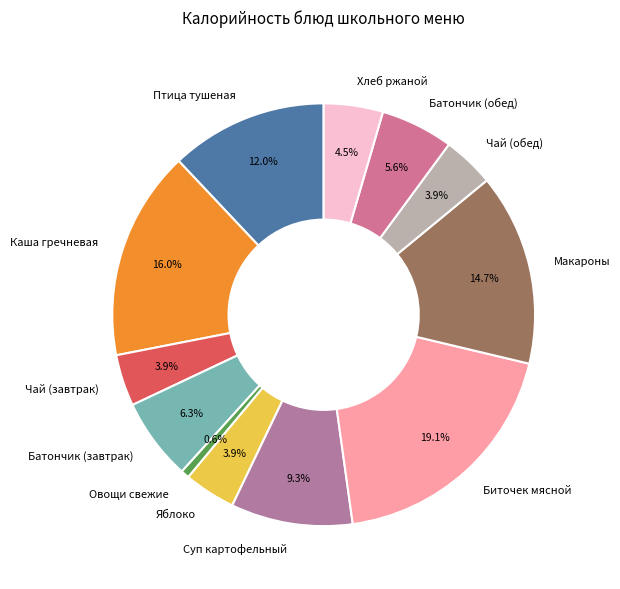

What portion of the pie excludes Чай (завтрак)?

96.1%